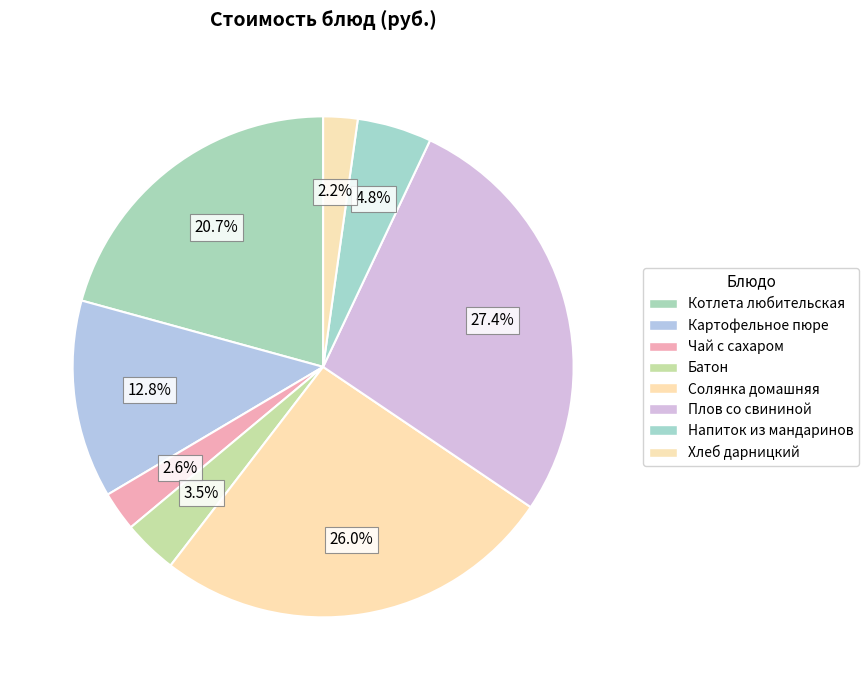

What is the largest slice in the pie chart?

Плов со свининой